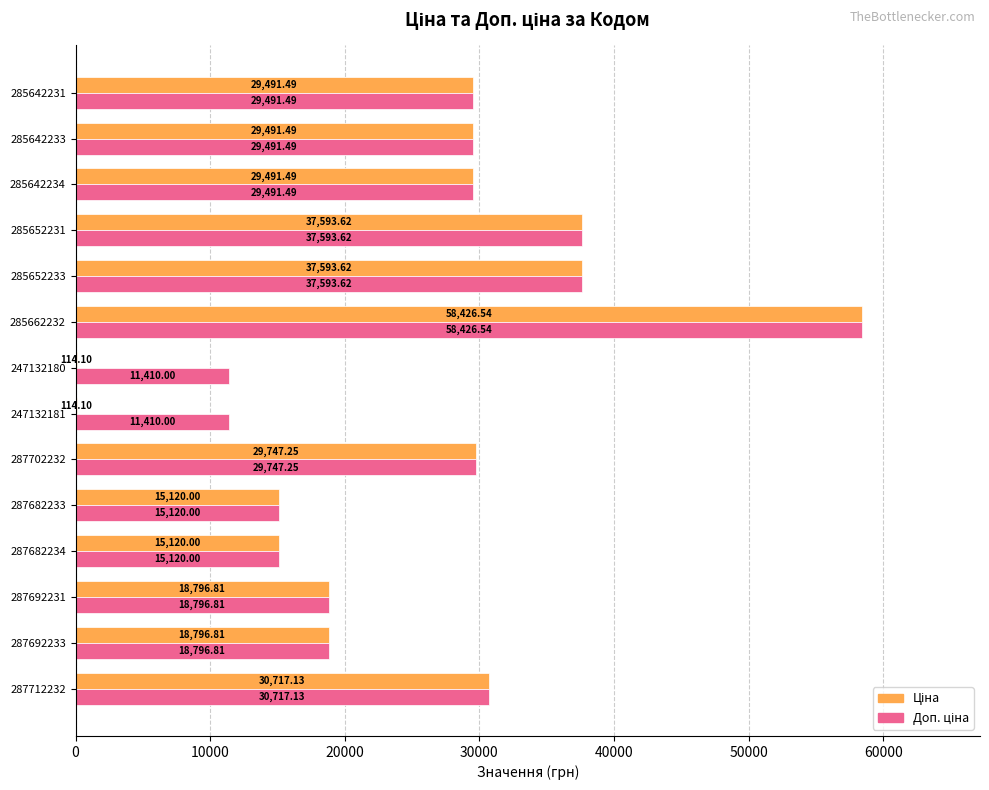

At which category is the sum across all series the highest?

285662232